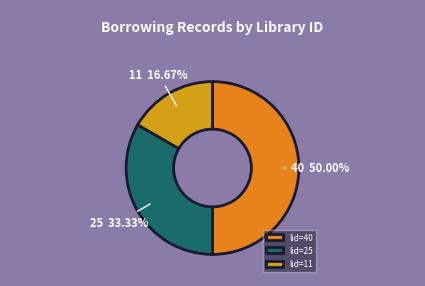

Does 11 represent more than half of the total?

No